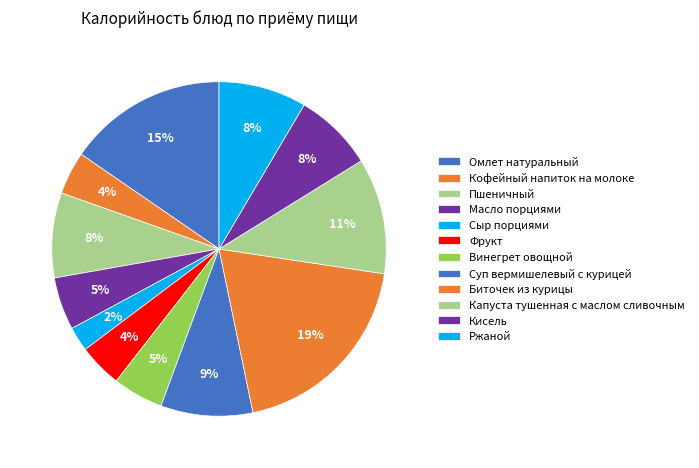

What is the ratio of the value at Сыр порциями to the value at Ржаной?

0.3